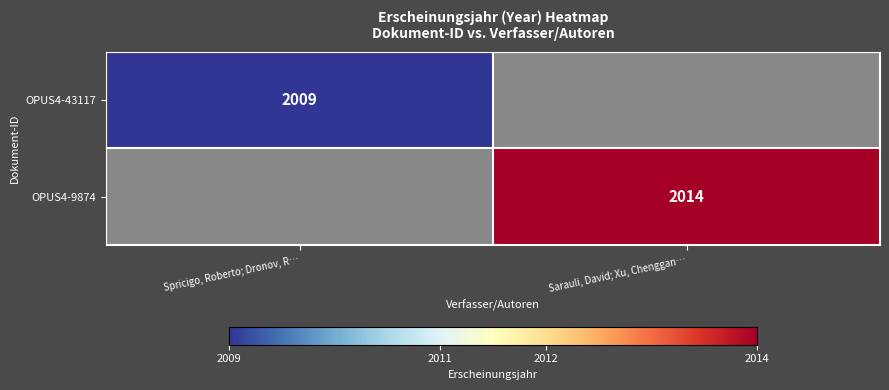

Which has a higher value, Spricigo, Roberto; Dronov, R… or Sarauli, David; Xu, Chenggan…?

Sarauli, David; Xu, Chenggan…